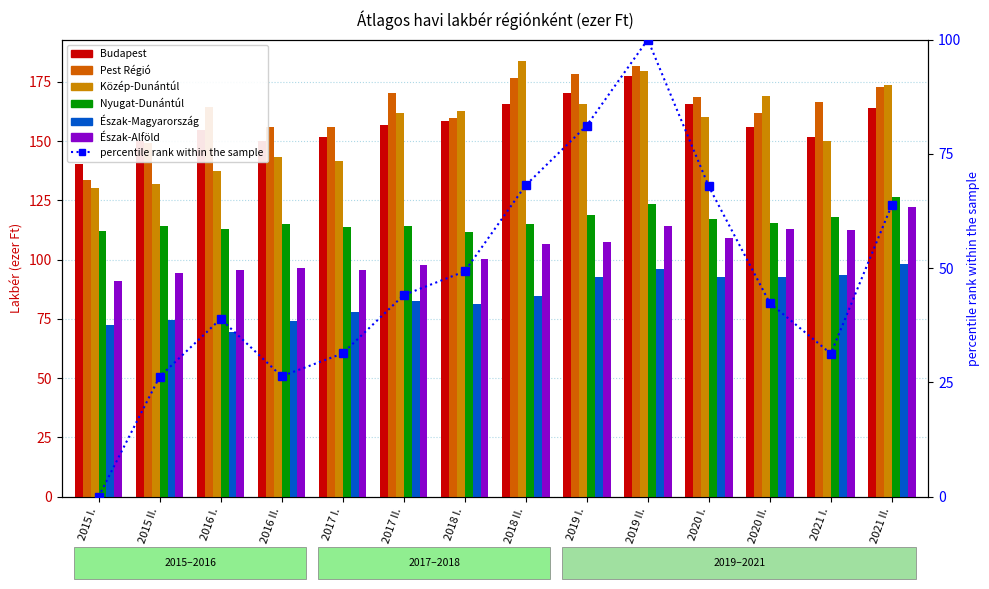

The value of Pest Régió at 2020 I. is 168.7. True or false?

True